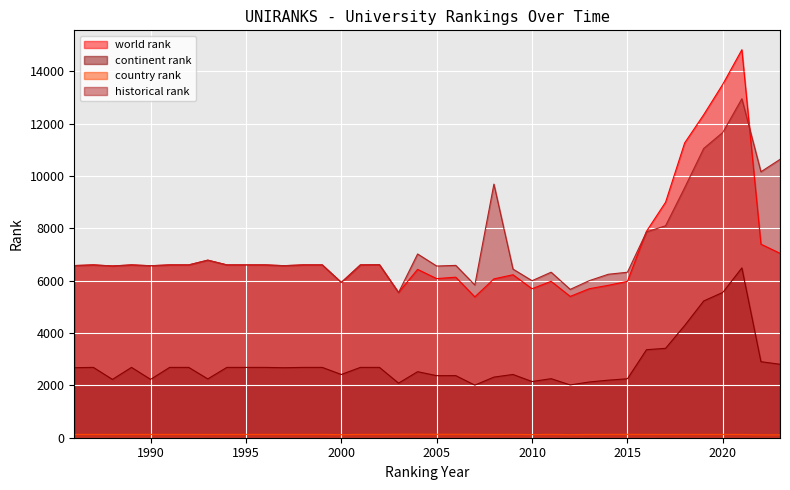

What is the sum of all country rank values?

4778